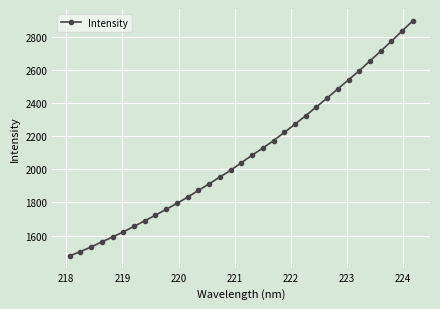

What is the maximum value shown in the chart?

2896.5